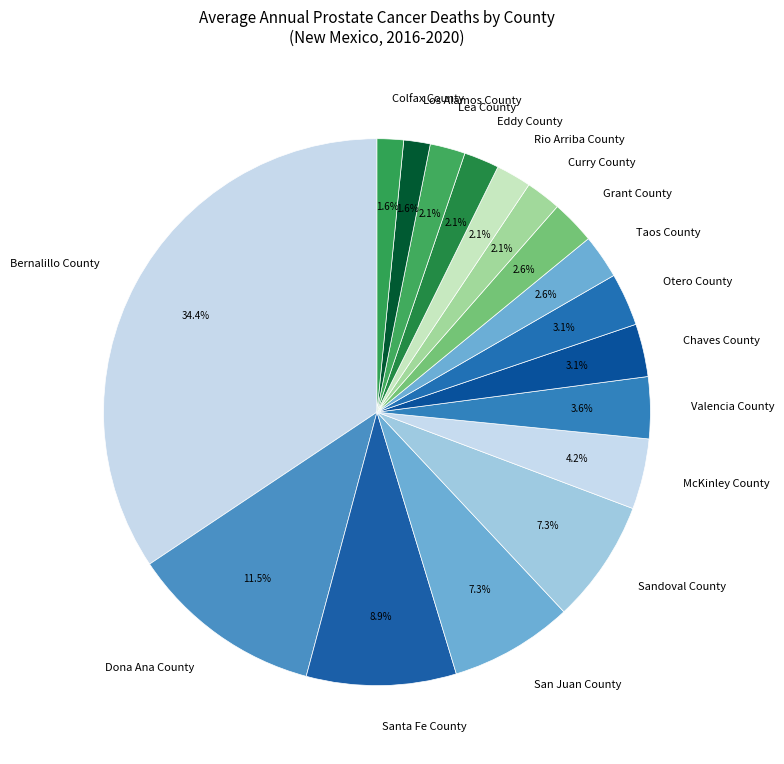

Does Bernalillo County represent more than half of the total?

No